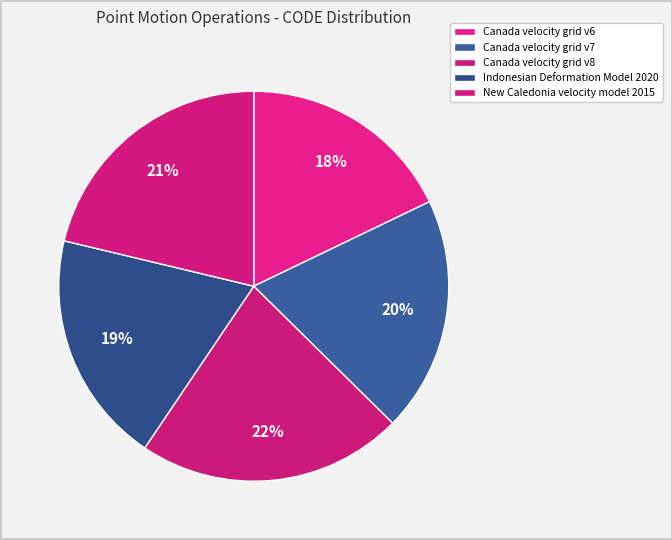

Which category has the smallest portion of the pie?

Canada velocity grid v6